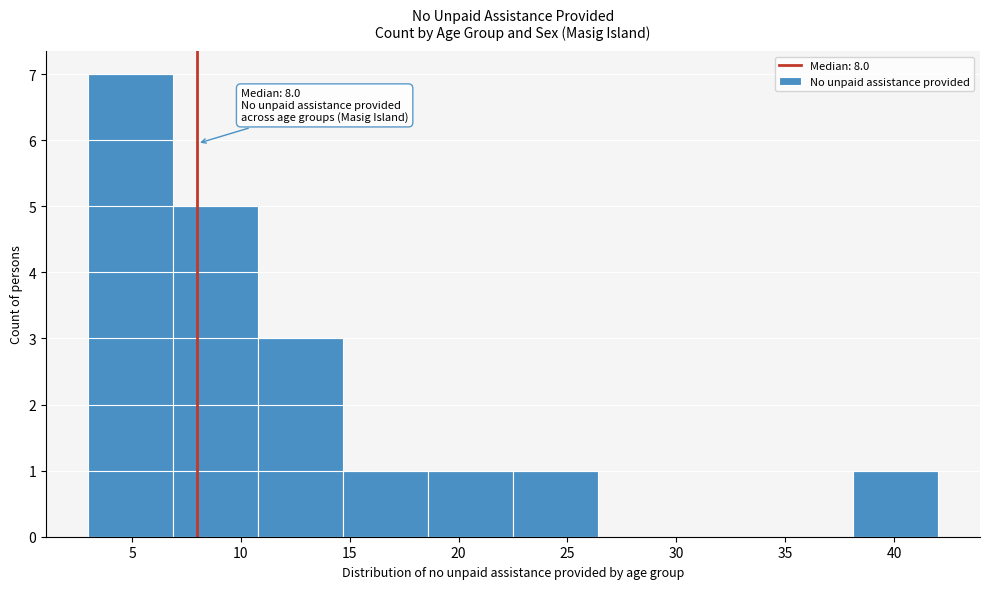

Over which range of the x-axis is the bar tallest?

3.0 to 6.9